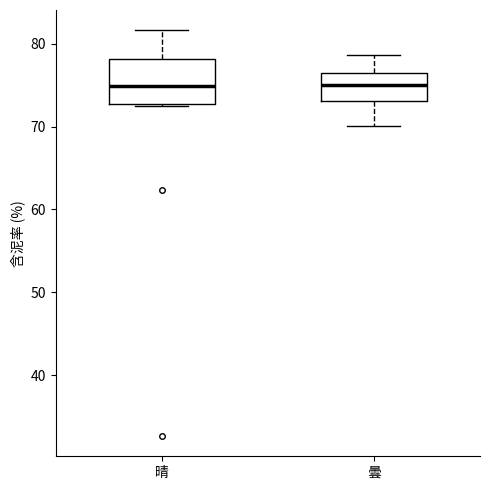

Reading left to right, transcribe this box plot: for each box, give where its median line is, the range the box spans, and where its two whiskers end, as read against the y-axis. The values are not printed on the chart, so give them approximately, as read against the axis.

晴: median 75, box 73 to 78, whiskers 73 to 82
曇: median 75, box 73 to 76, whiskers 70 to 79